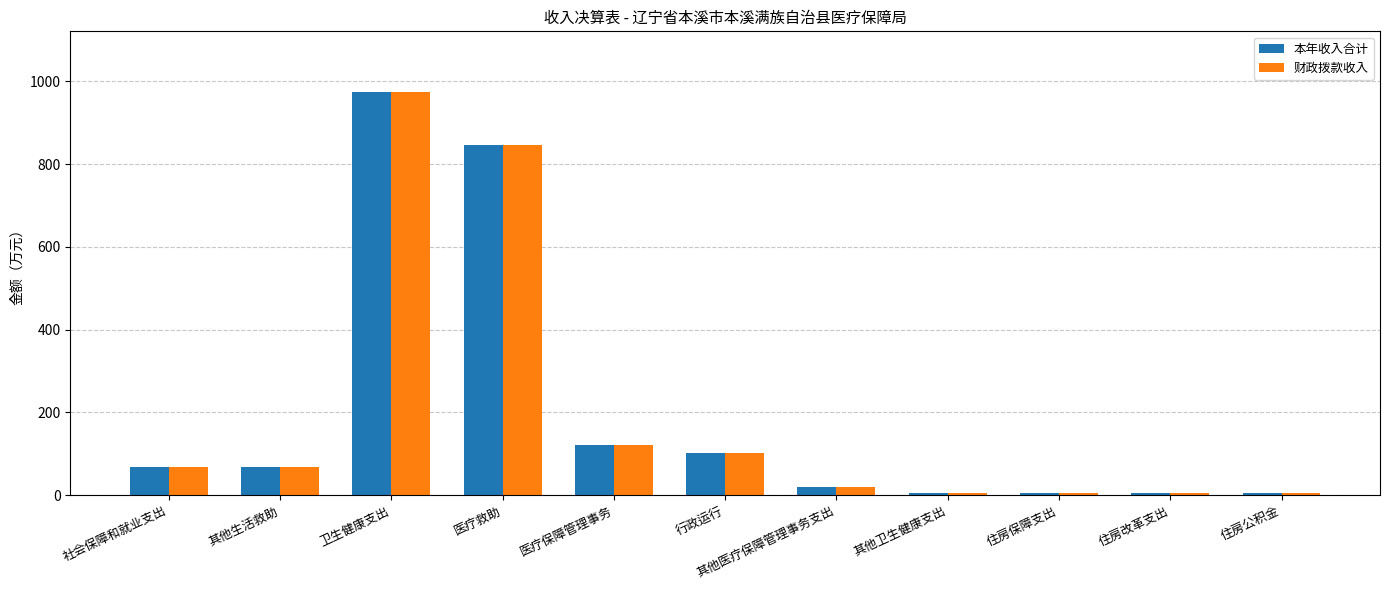

Is it true that 本年收入合计 equals 974.7 at 卫生健康支出?

True